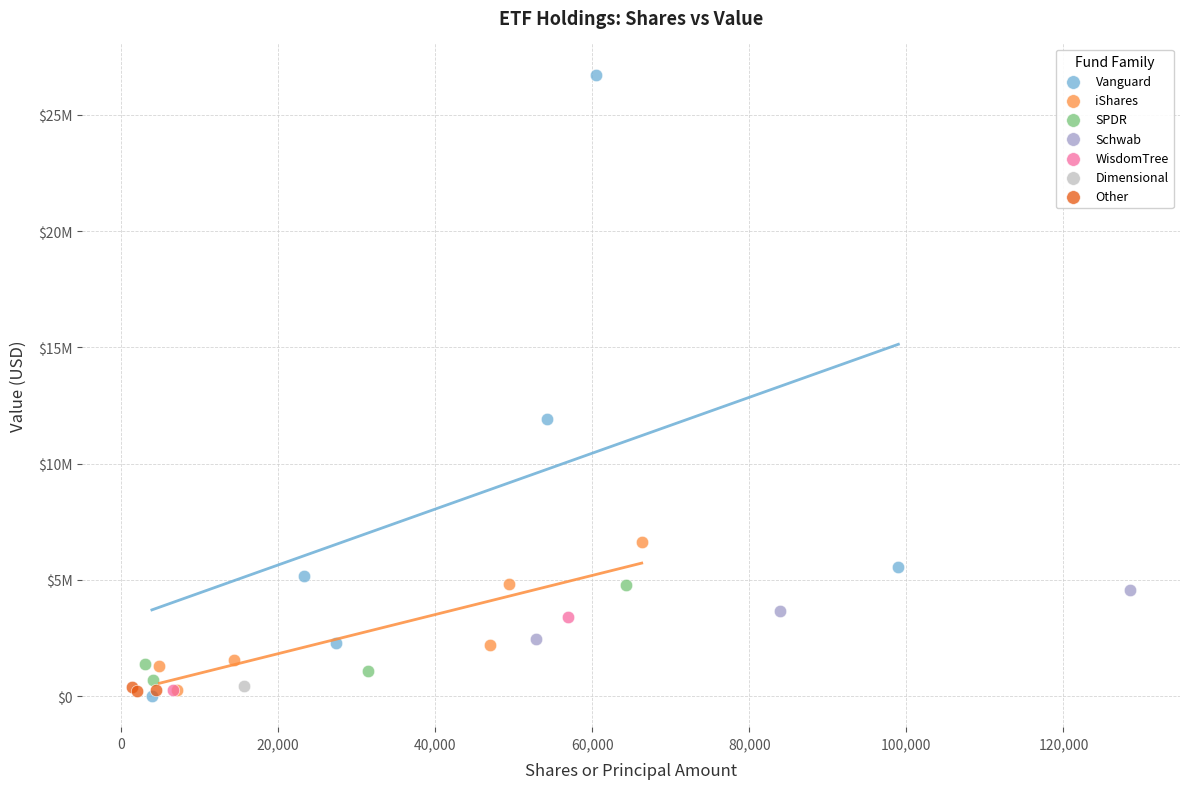

Which series reaches the maximum Y coordinate?

Vanguard